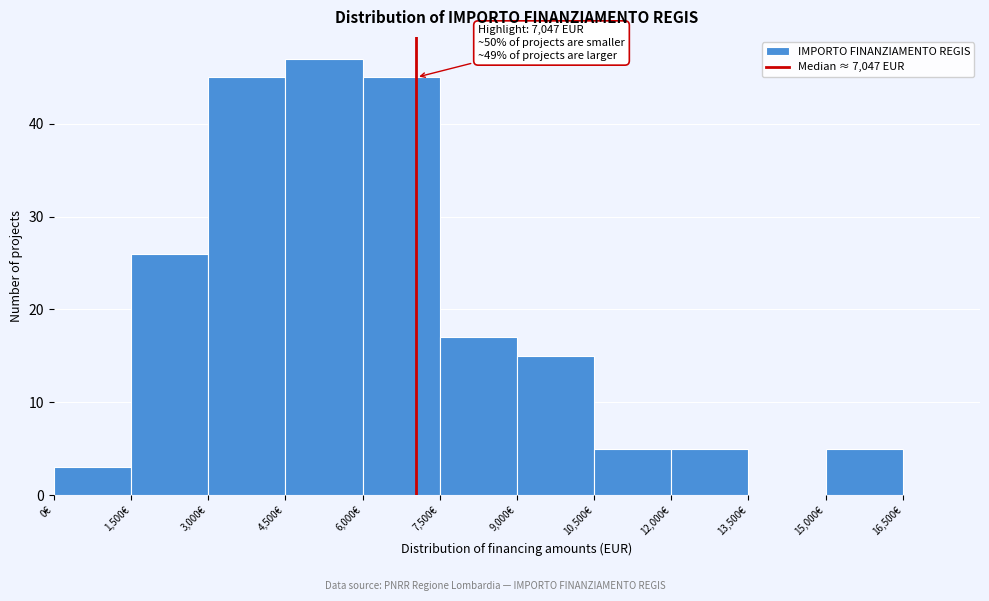

Over which range of the x-axis is the bar tallest?

4500 to 6000